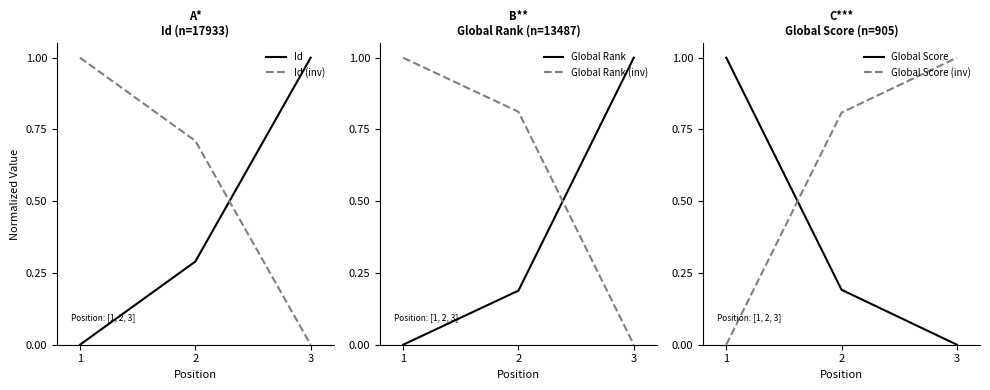

Reading left to right, extract all data points from this chart.

Id: 0.0	0.3	1.0
Id (inv): 1.0	0.7	0.0
Global Rank: 0.0	0.2	1.0
Global Rank (inv): 1.0	0.8	0.0
Global Score: 1.0	0.2	0.0
Global Score (inv): 0.0	0.8	1.0